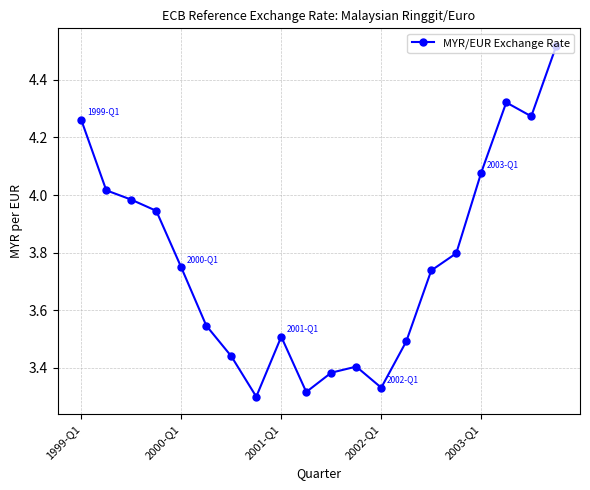

What is the difference between the maximum and minimum values?

1.2